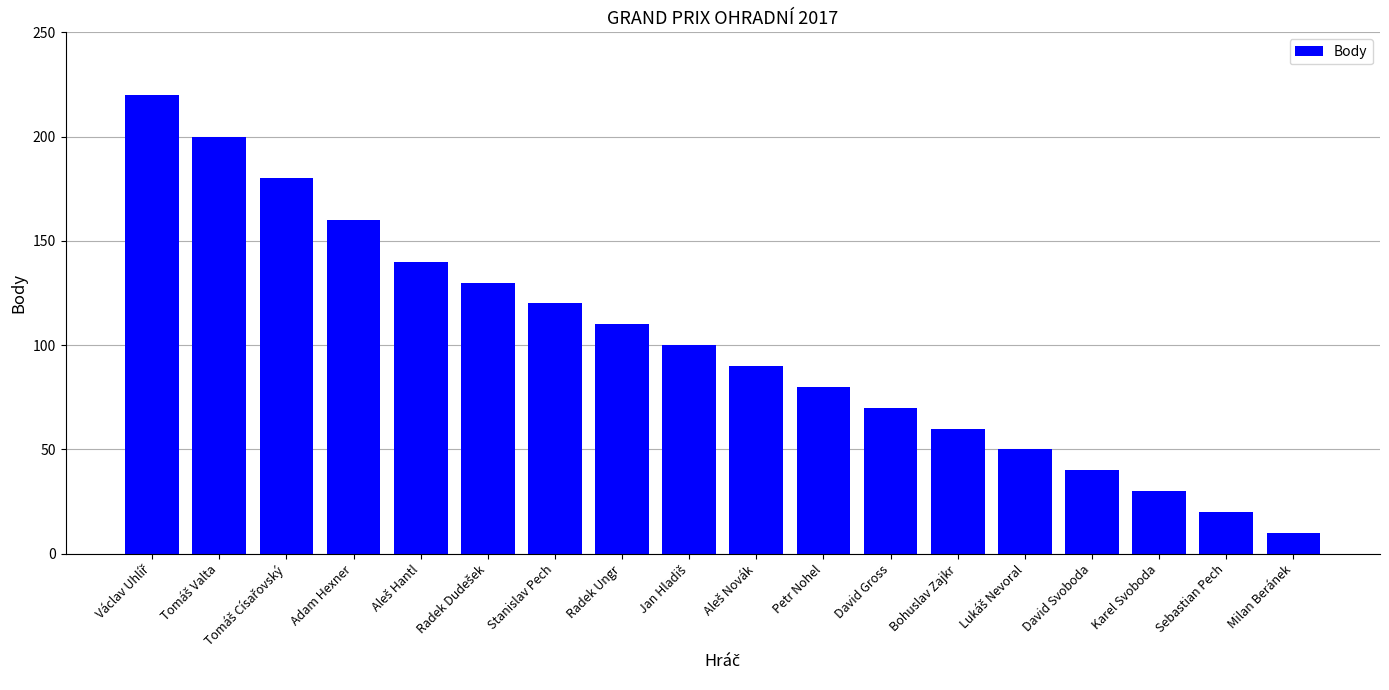

What is the value of the 1st bar from the left?

220